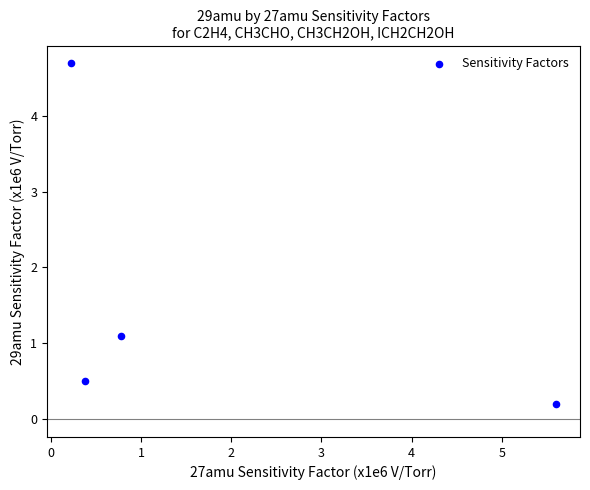

What Y value in the scatter plot is closest to 2?

1.1